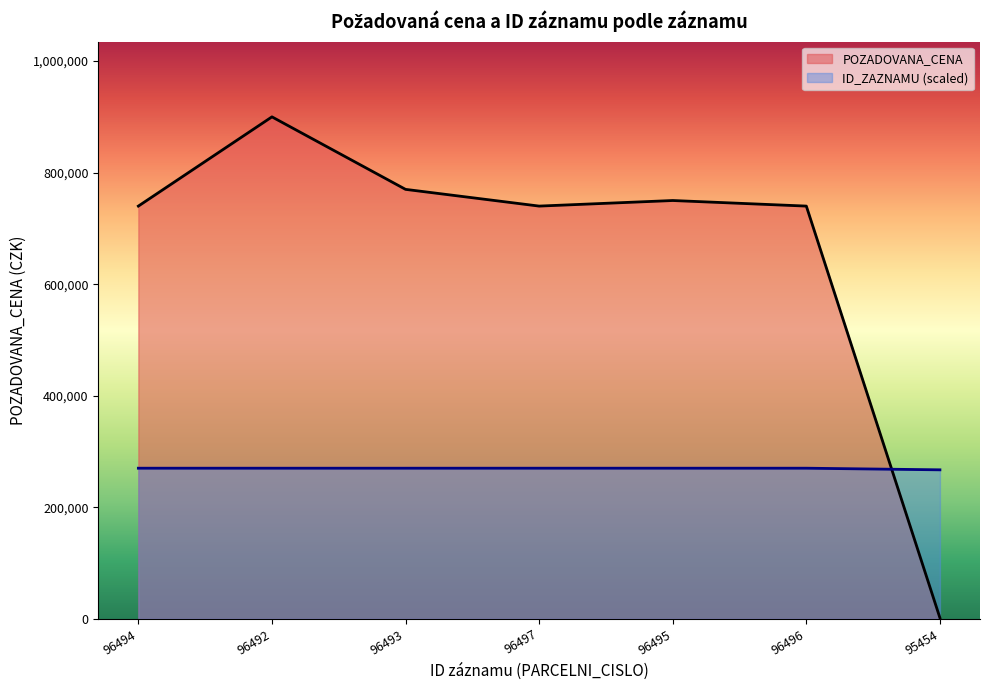

How many values in the POZADOVANA_CENA series exceed 740000?

3